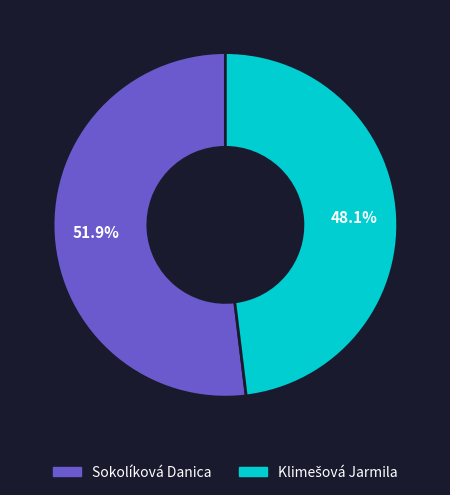

To the nearest percent, what is the difference between the largest and smallest slice percentages?

4%